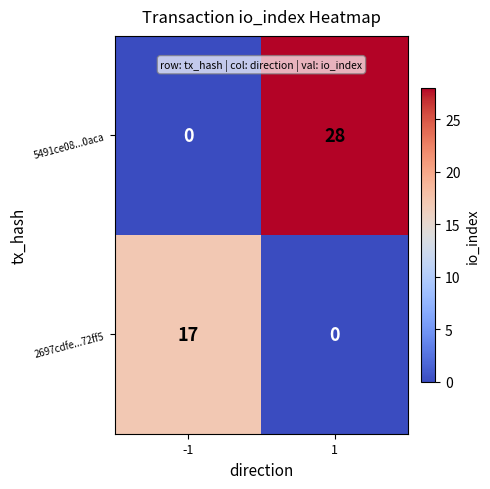

List the series in order of their peak value, highest first.

5491ce08...0aca, 2697cdfe...72ff5